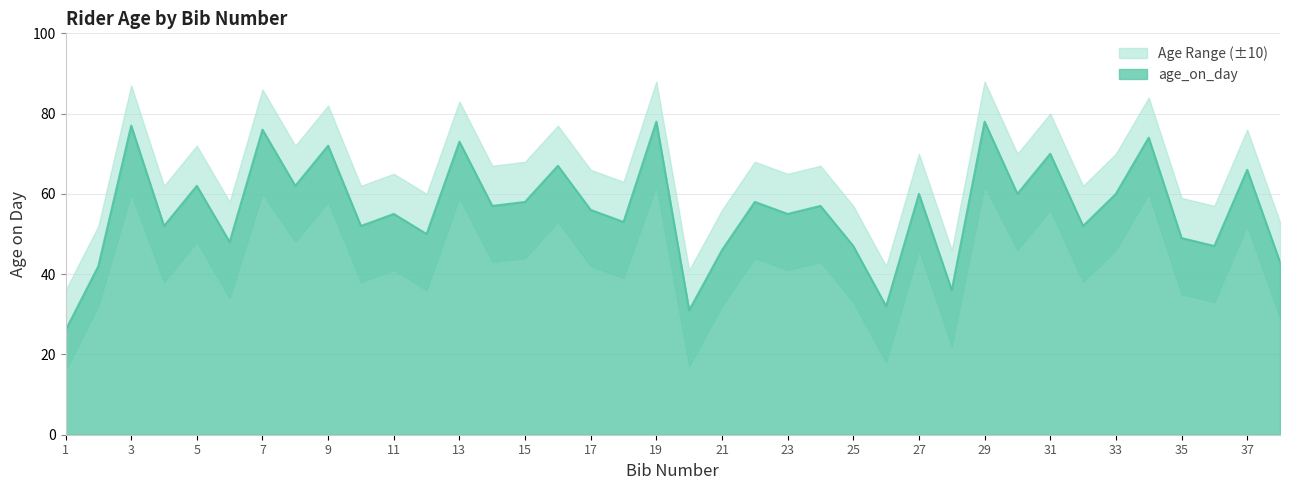

Reading left to right, extract all data points from this chart.

age_on_day: 1=26	2=42	3=77	4=52	5=62	6=48	7=76	8=62	9=72	10=52	11=55	12=50	13=73	14=57	15=58	16=67	17=56	18=53	19=78	20=31	21=46	22=58	23=55	24=57	25=47	26=32	27=60	28=36	29=78	30=60	31=70	32=52	33=60	34=74	35=49	36=47	37=66	38=43
age_upper: 1=36	2=52	3=87	4=62	5=72	6=58	7=86	8=72	9=82	10=62	11=65	12=60	13=83	14=67	15=68	16=77	17=66	18=63	19=88	20=41	21=56	22=68	23=65	24=67	25=57	26=42	27=70	28=46	29=88	30=70	31=80	32=62	33=70	34=84	35=59	36=57	37=76	38=53
age_lower: 1=16	2=32	3=60	4=38	5=48	6=34	7=60	8=48	9=58	10=38	11=41	12=36	13=59	14=43	15=44	16=53	17=42	18=39	19=62	20=17	21=32	22=44	23=41	24=43	25=33	26=18	27=46	28=22	29=62	30=46	31=56	32=38	33=46	34=60	35=35	36=33	37=52	38=29